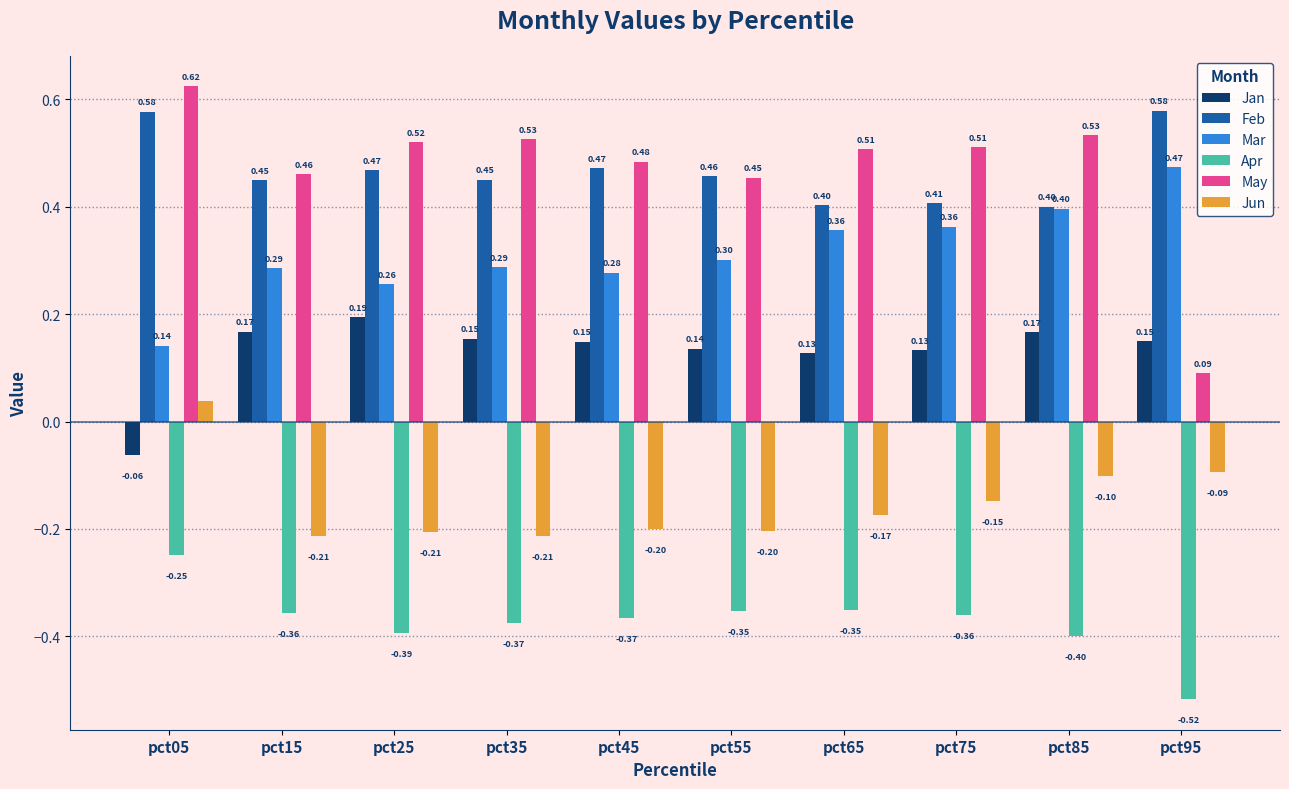

True or false: Jan has a value of 0.2 at pct65.

False